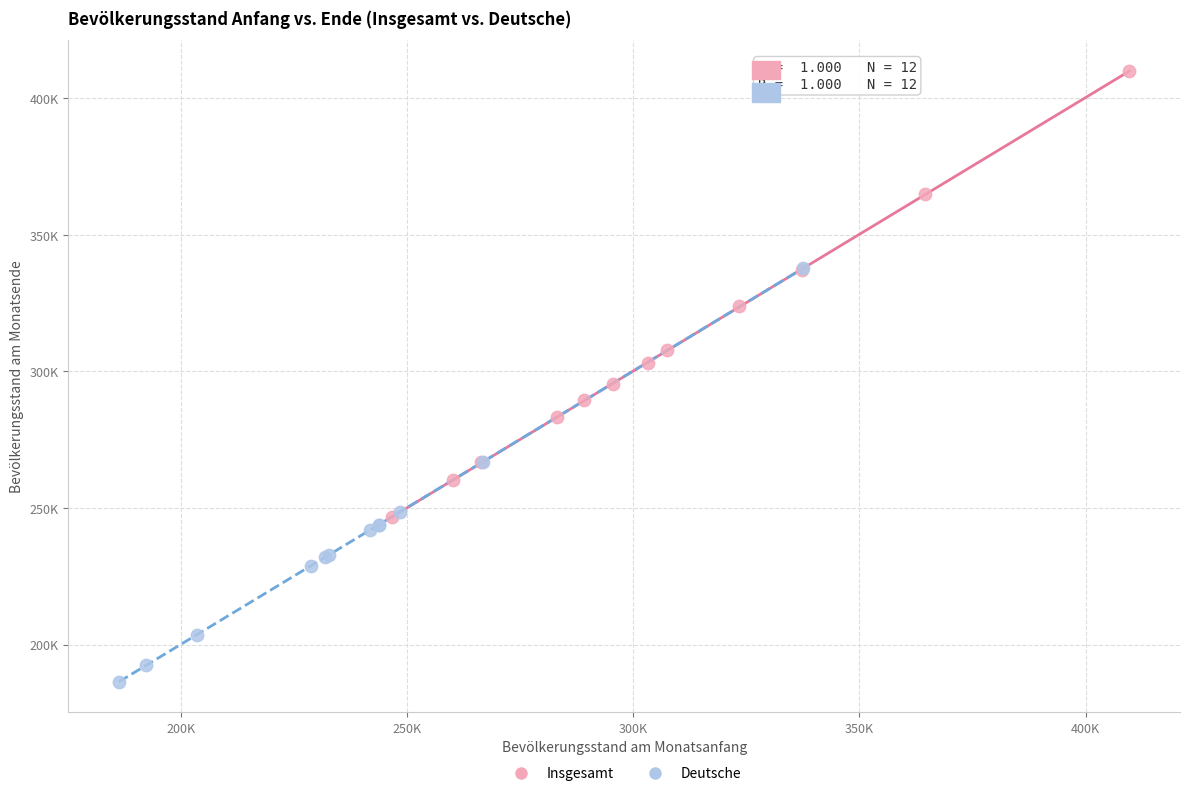

Which series has the largest Y range (max minus min)?

Insgesamt